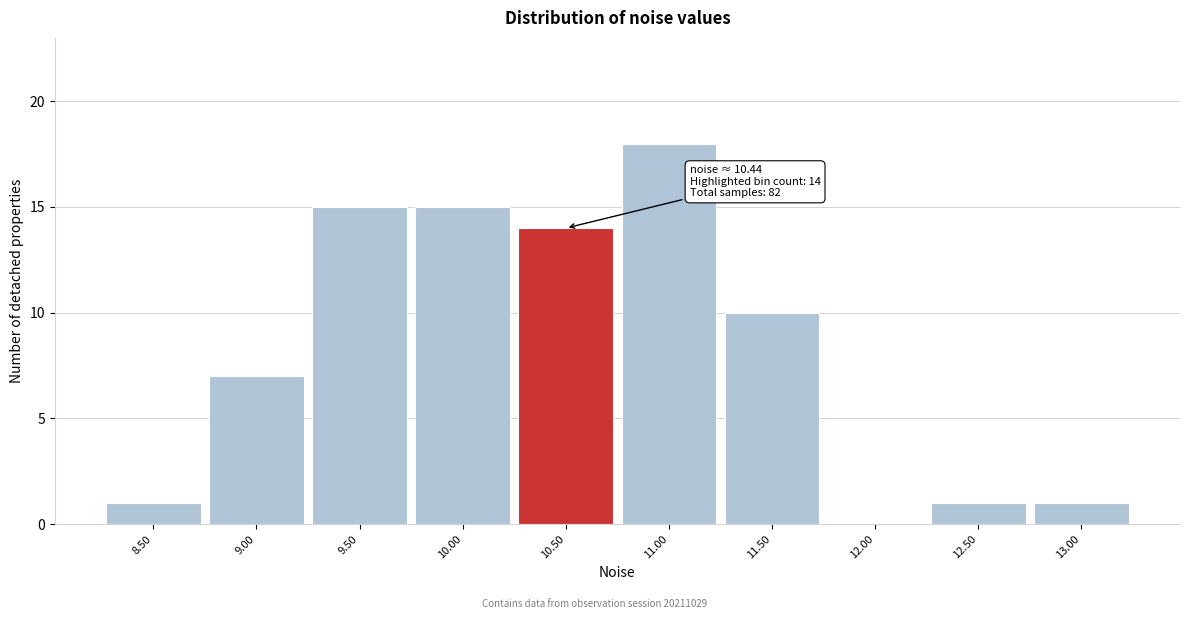

Over which range of the x-axis is the bar tallest?

10.75 to 11.25